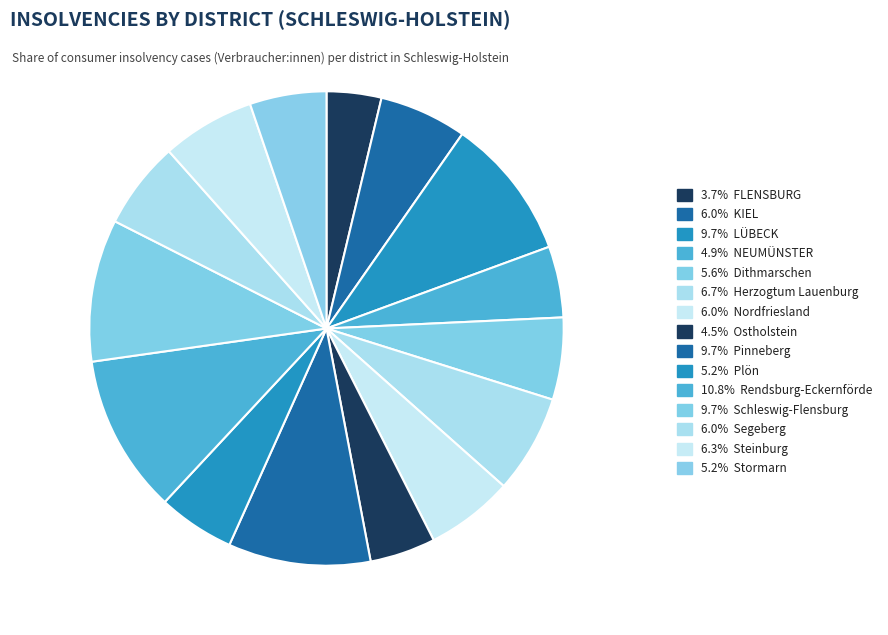

How many segments does this pie chart have?

15